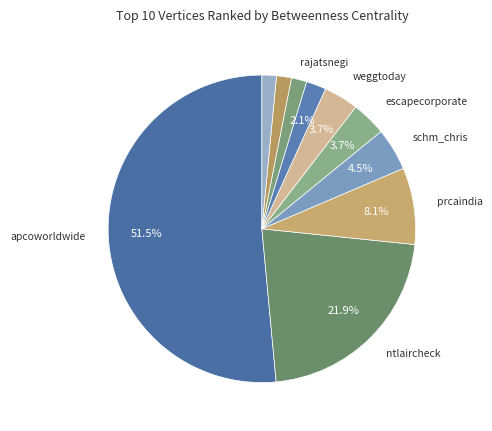

How many segments does this pie chart have?

10